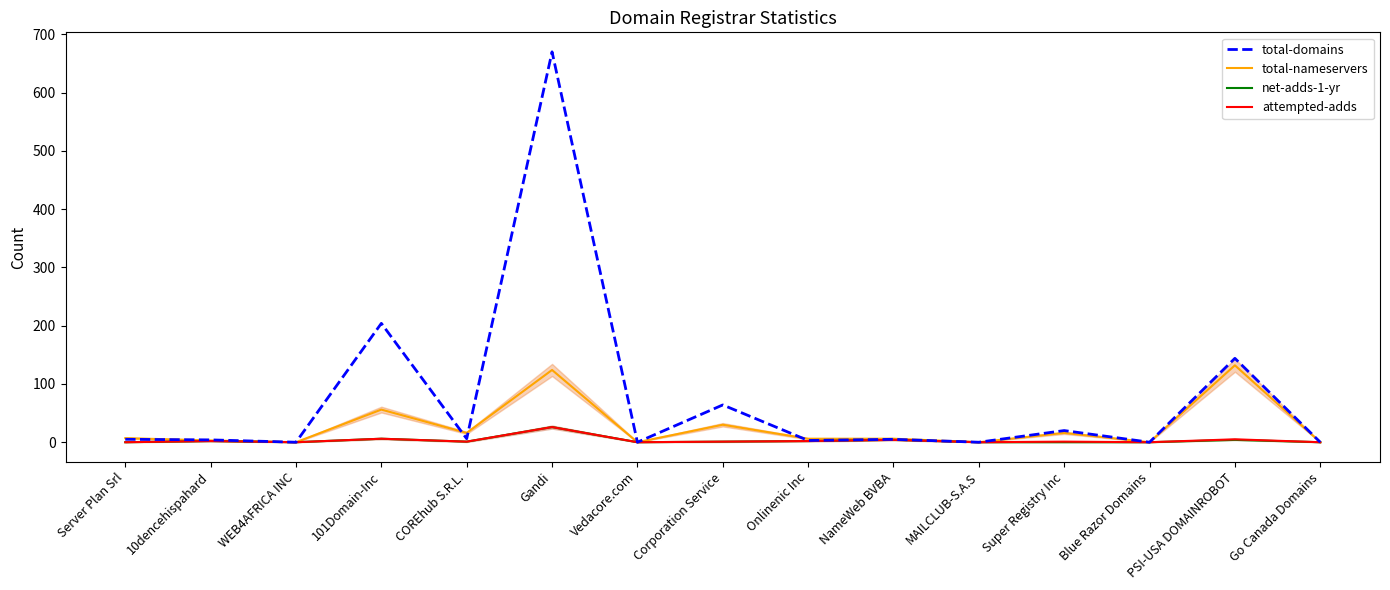

What is the label of the 11th point from the left?

MAILCLUB-S.A.S